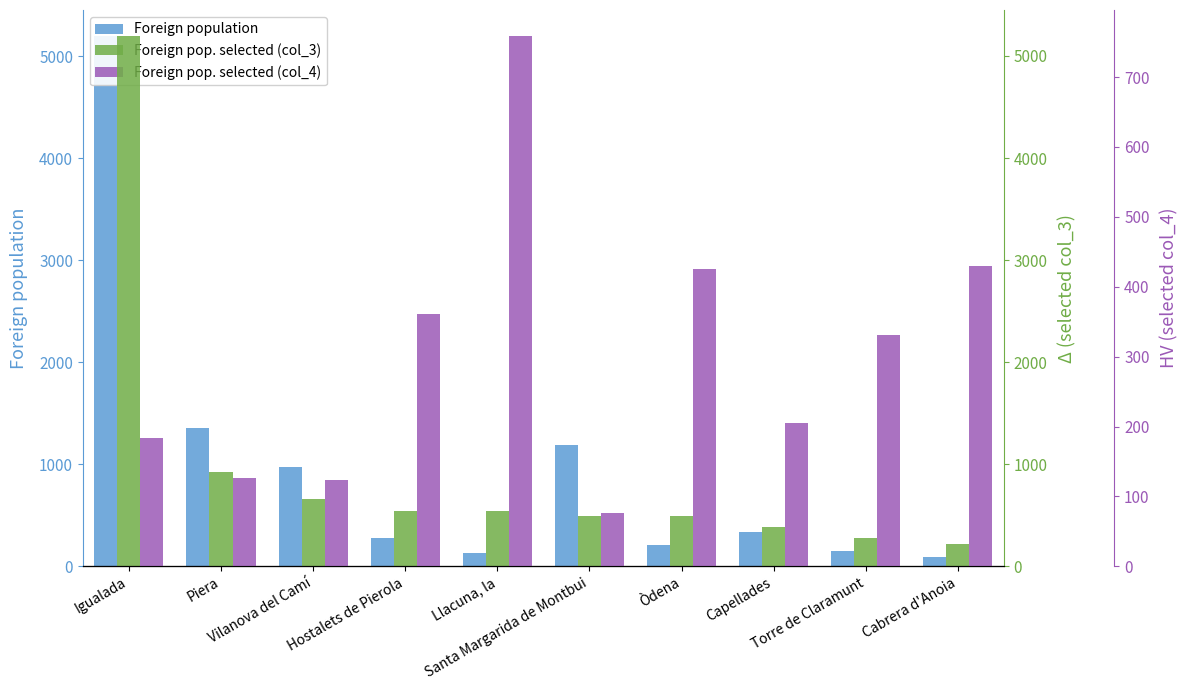

Which category has the lowest value across all series?

Santa Margarida de Montbui